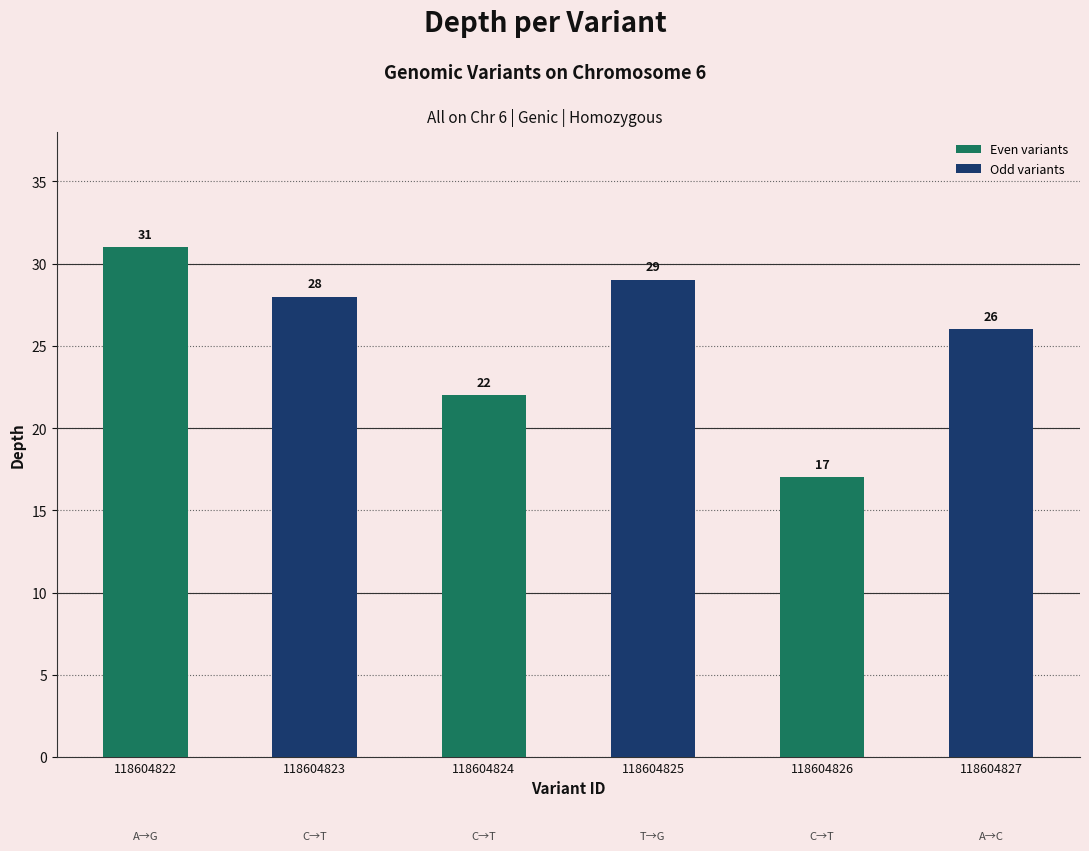

What is the greatest value displayed?

31